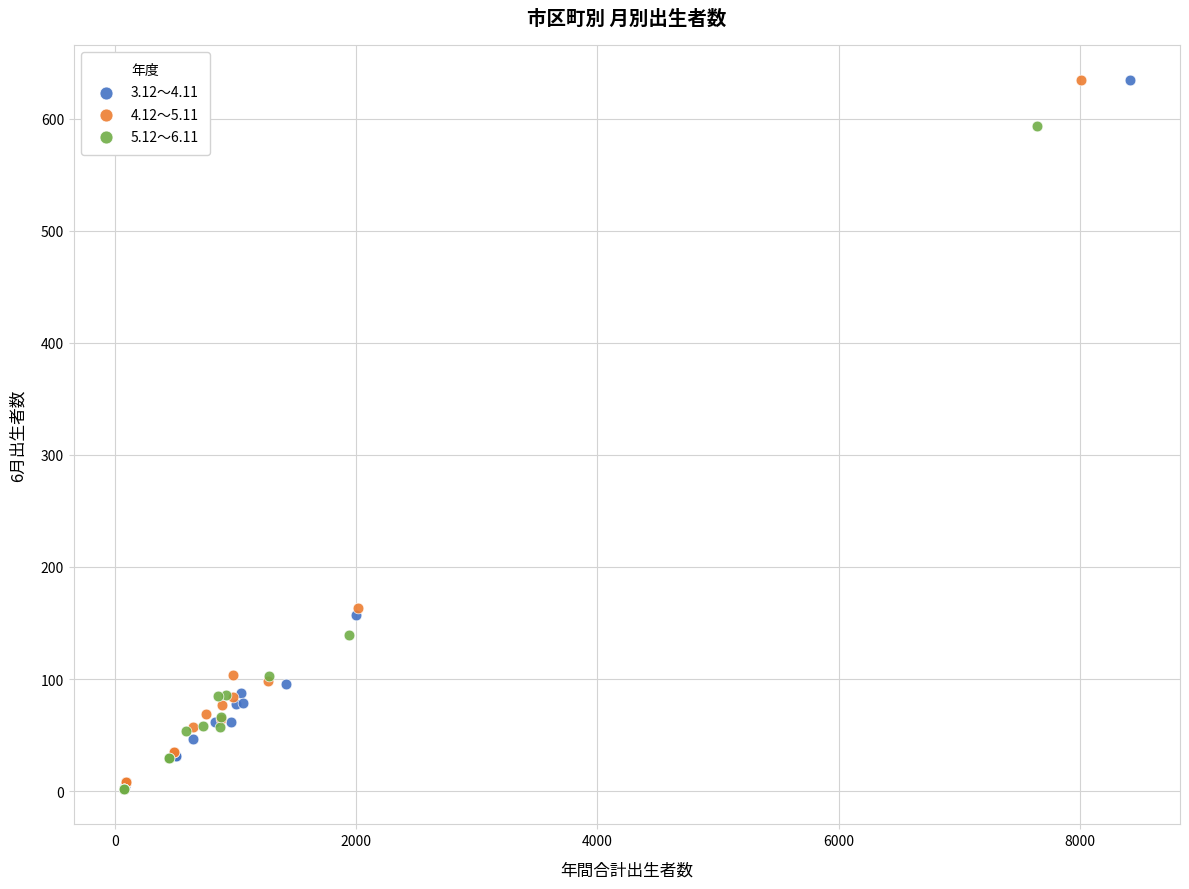

What are all the series names shown in the legend?

3.12～4.11, 4.12～5.11, 5.12～6.11